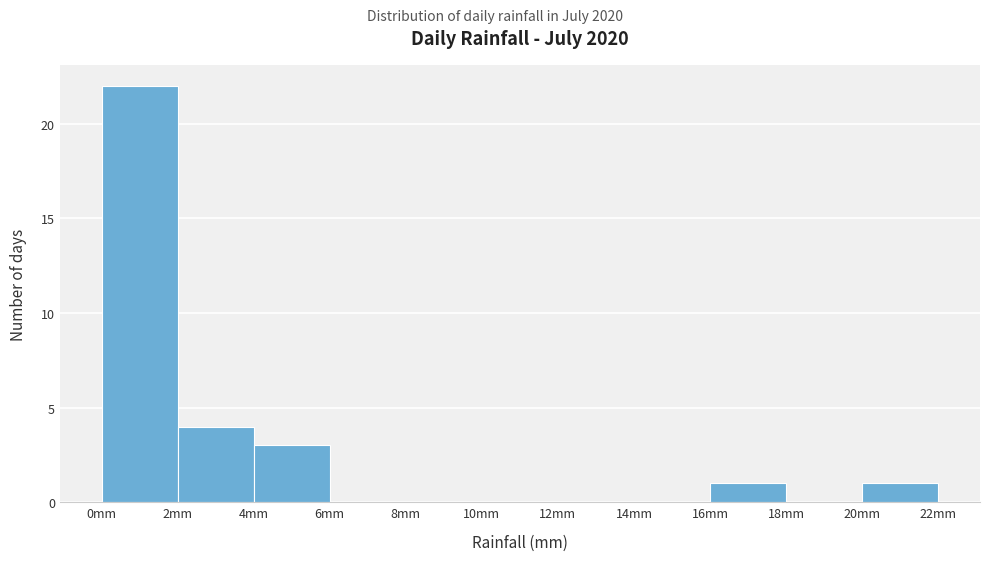

Reading left to right, transcribe this chart: for each bar, give the range it covers on the x-axis and its height. The values are not printed on the chart, so give them approximately, as read against the axis.

0 to 2: 22
2 to 4: 4
4 to 6: 3
6 to 8: 0
8 to 10: 0
10 to 12: 0
12 to 14: 0
14 to 16: 0
16 to 18: 1
18 to 20: 0
20 to 22: 1